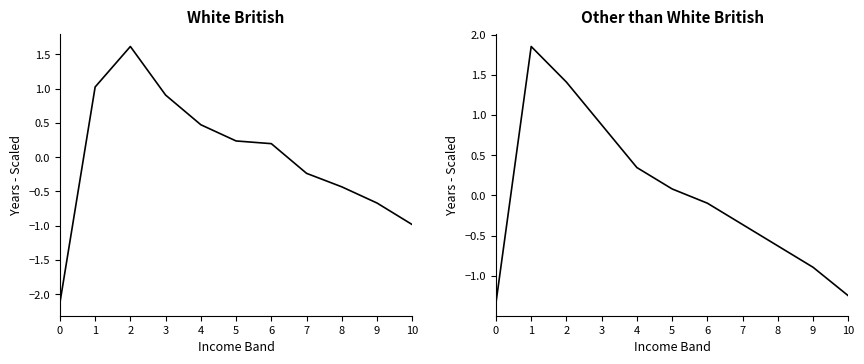

How many values in Other than White British are above zero?

5